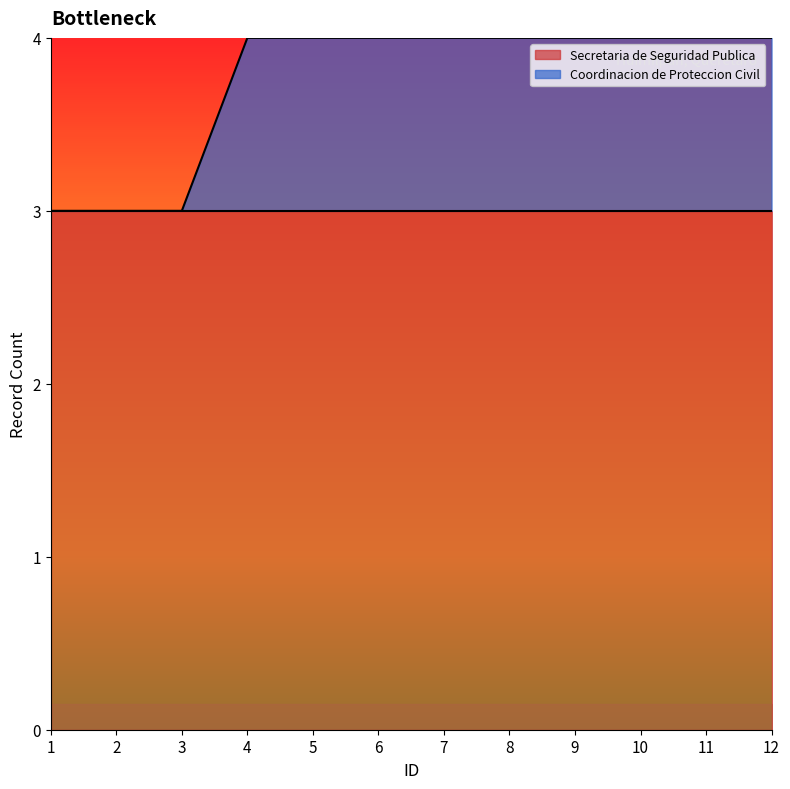

At which category does the chart reach its minimum across all series?

1